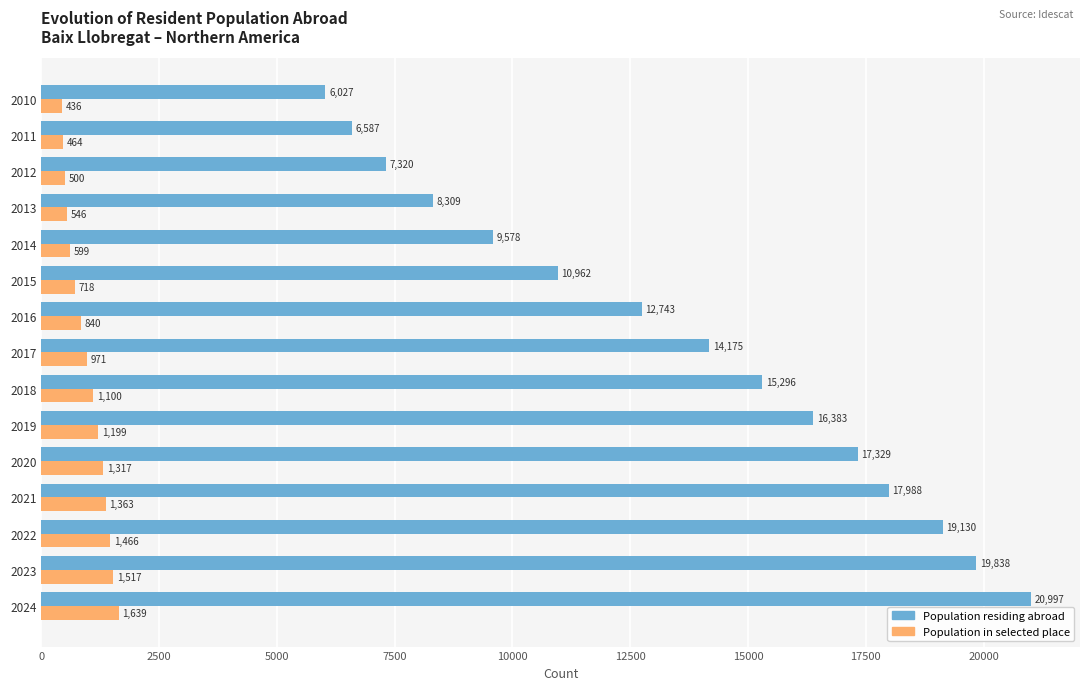

The Population in selected place series shows 1317 at 2020. True or false?

True